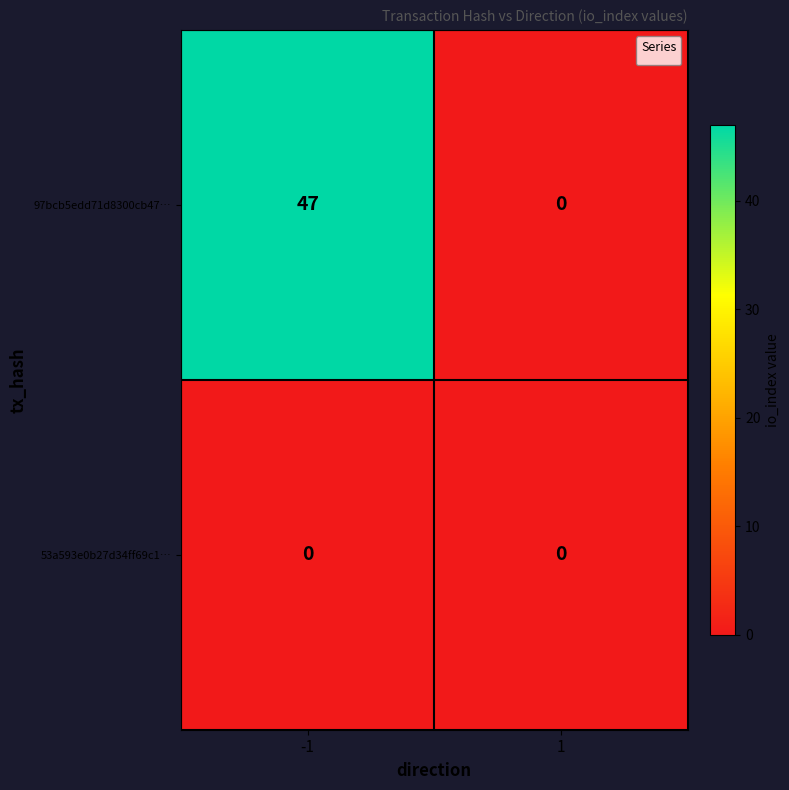

What is the difference between the highest and lowest values at -1?

47